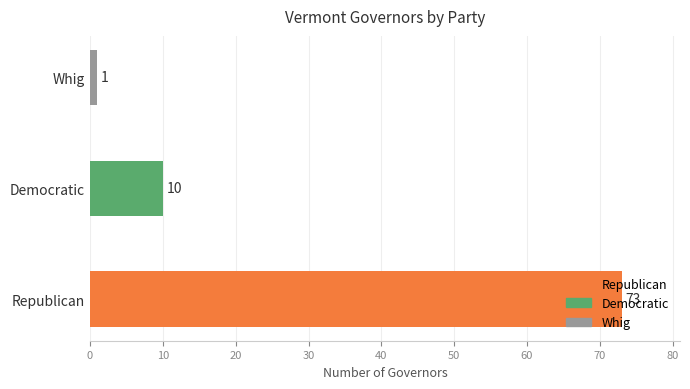

Which label corresponds to the largest value in the chart?

Republican